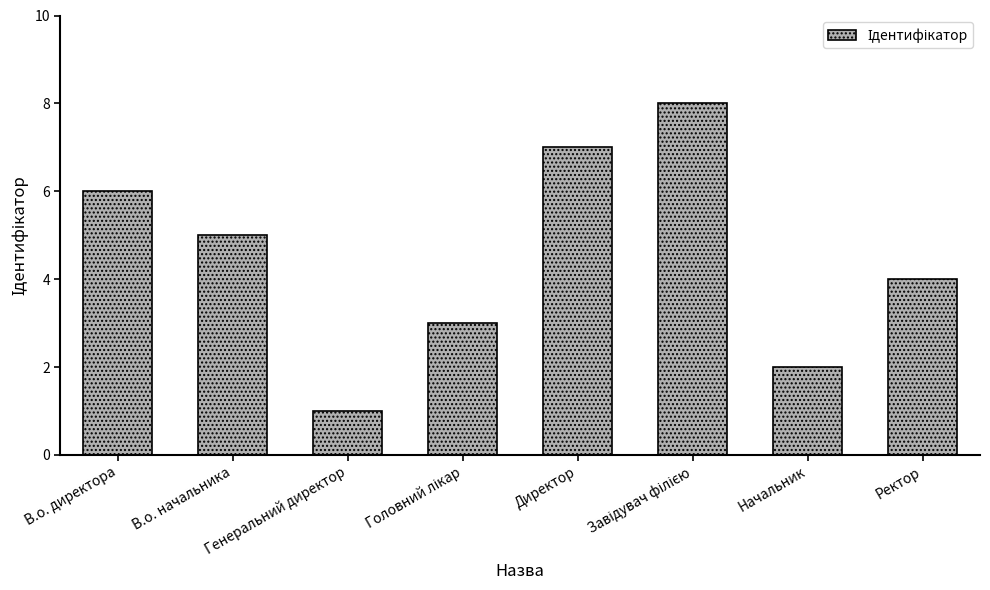

What is the greatest value displayed?

8